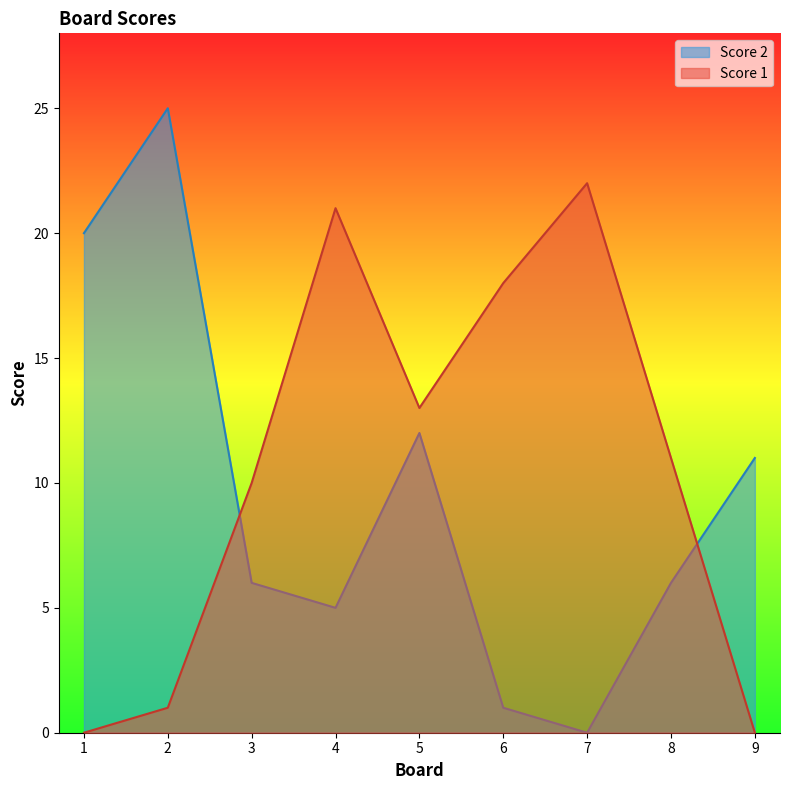

Between 1 and 3, which series saw the biggest shift?

Score 2